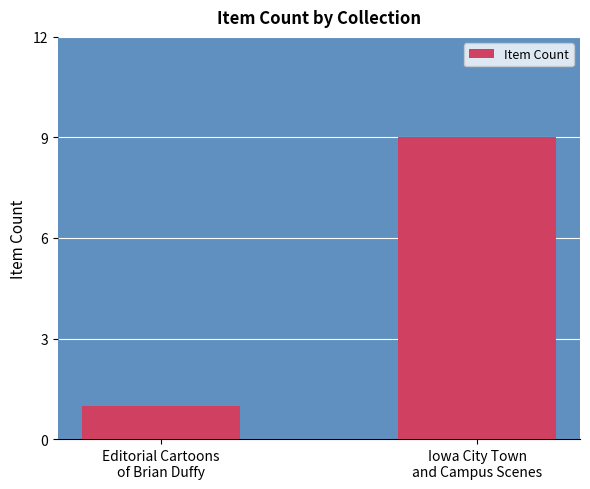

What is the label of the 2nd bar from the right?

Editorial Cartoons
of Brian Duffy